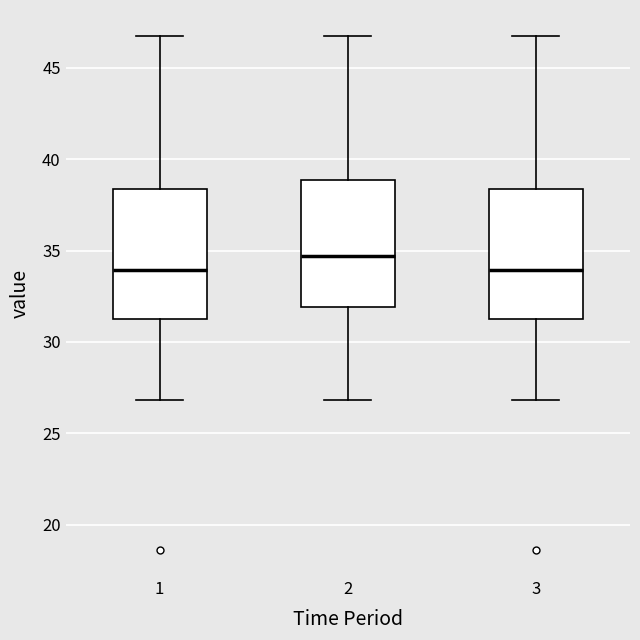

Where does the lower whisker of the box at x = 1 end on the y-axis? The values are not printed on the chart, so give them approximately, as read against the axis.

27.0